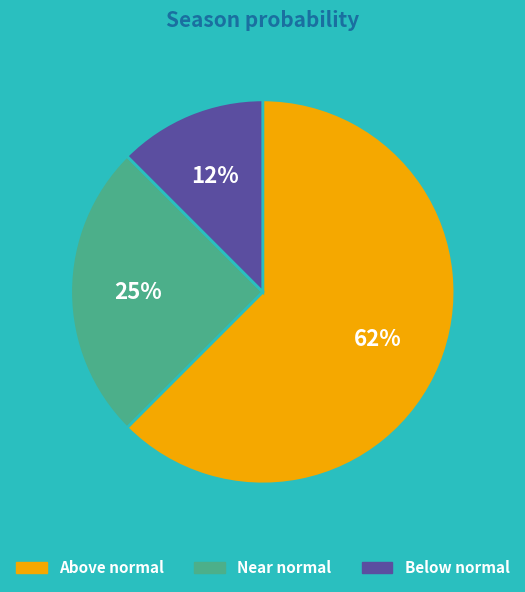

Is there any slice that represents more than half of the pie?

Yes